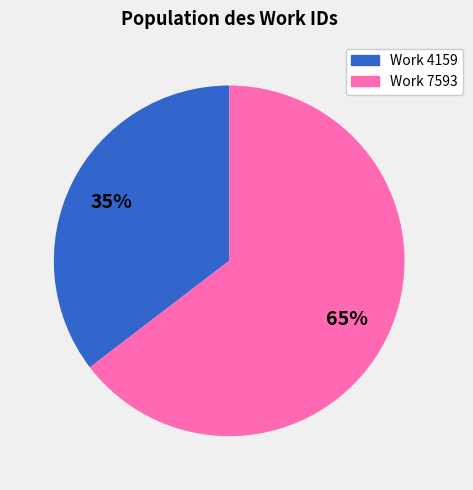

What percentage is the Work 7593 slice, to the nearest percent?

65%